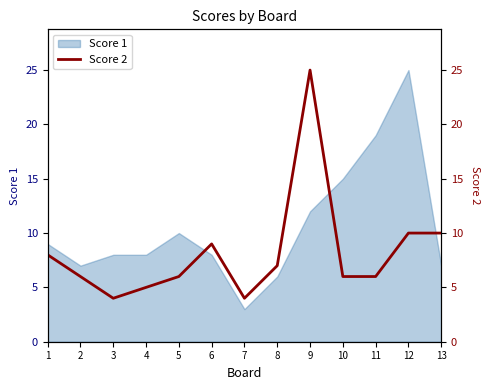

Which has a higher value, 8 or 6?

6